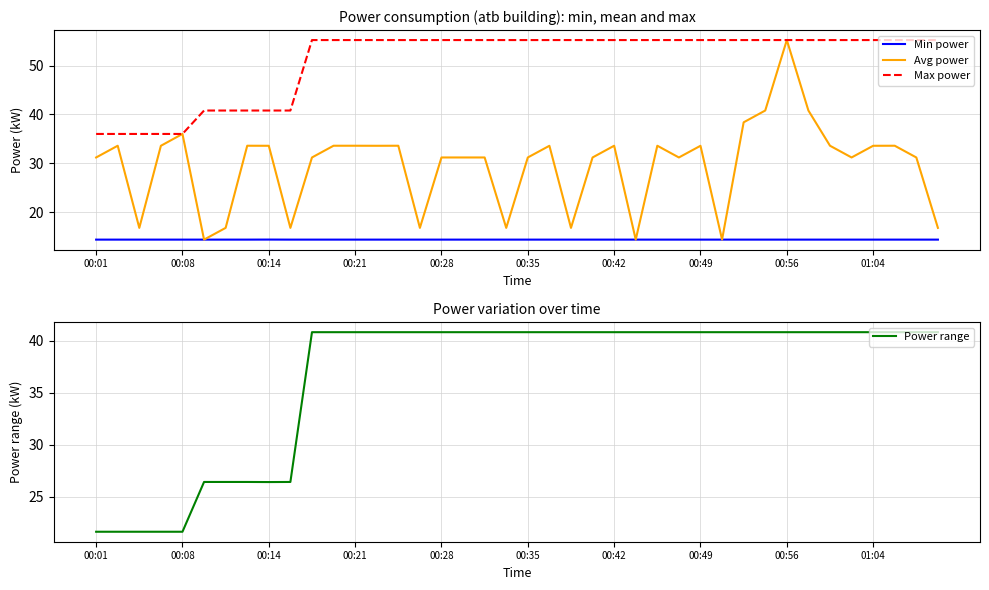

How many data points in Avg power are above 33?

20